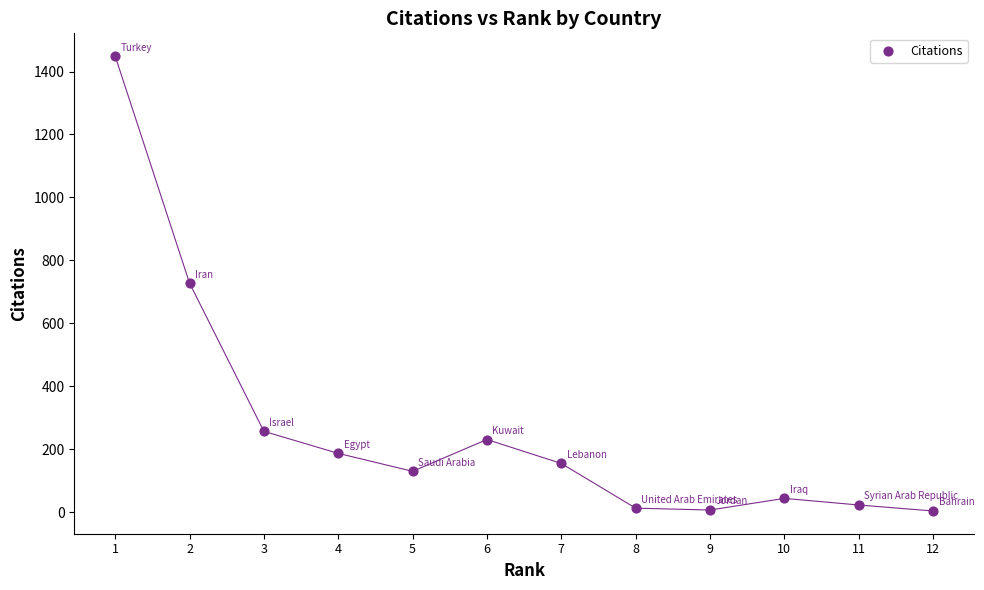

What is the range of X values (max minus min)?

11